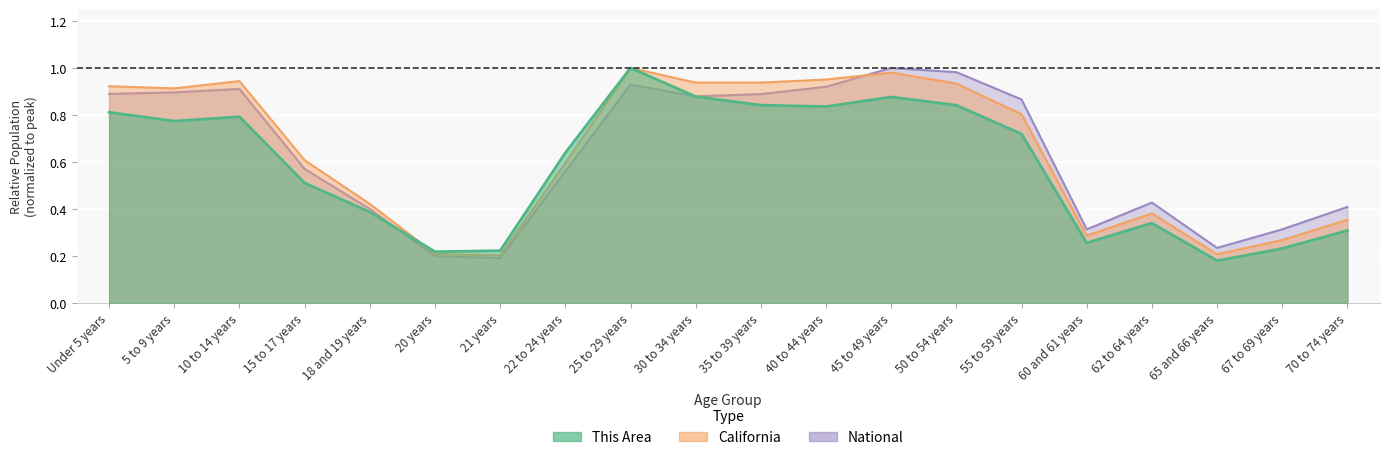

What is the total value across all series at 10 to 14 years?

2.6